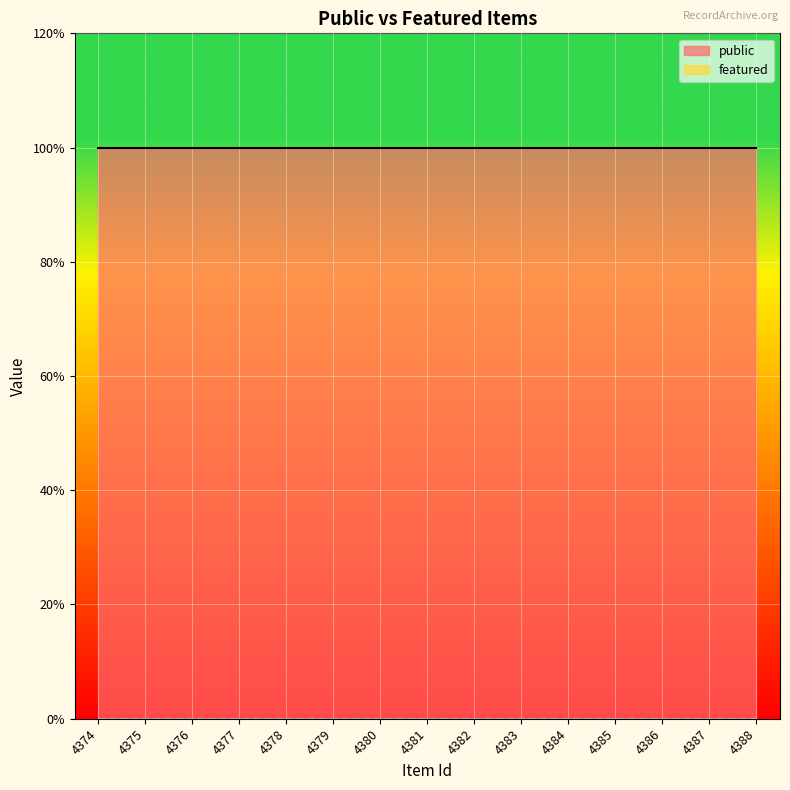

True or false: public and featured intersect in this chart.

False